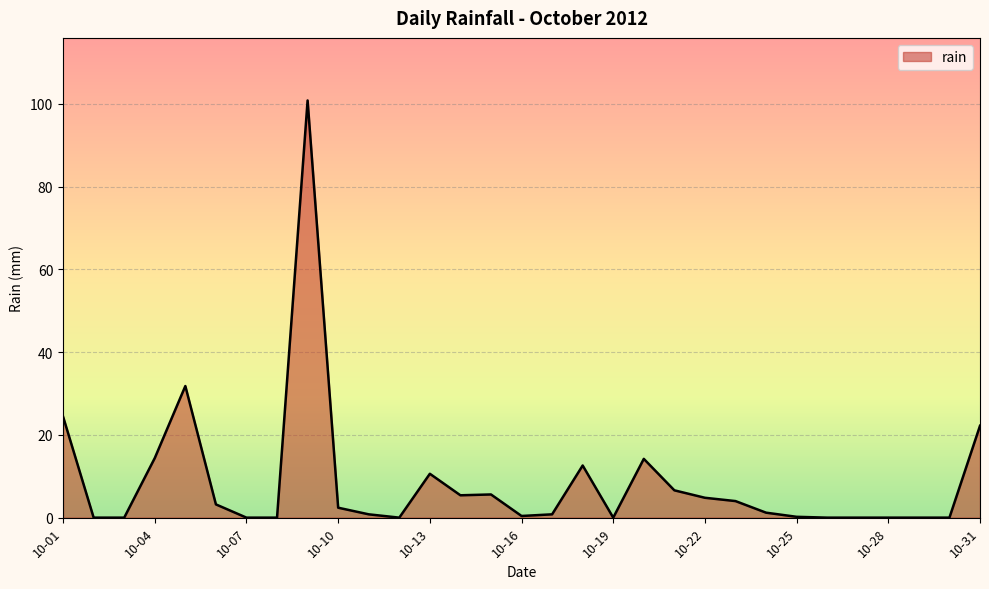

What is the difference between the maximum and minimum values?

100.8